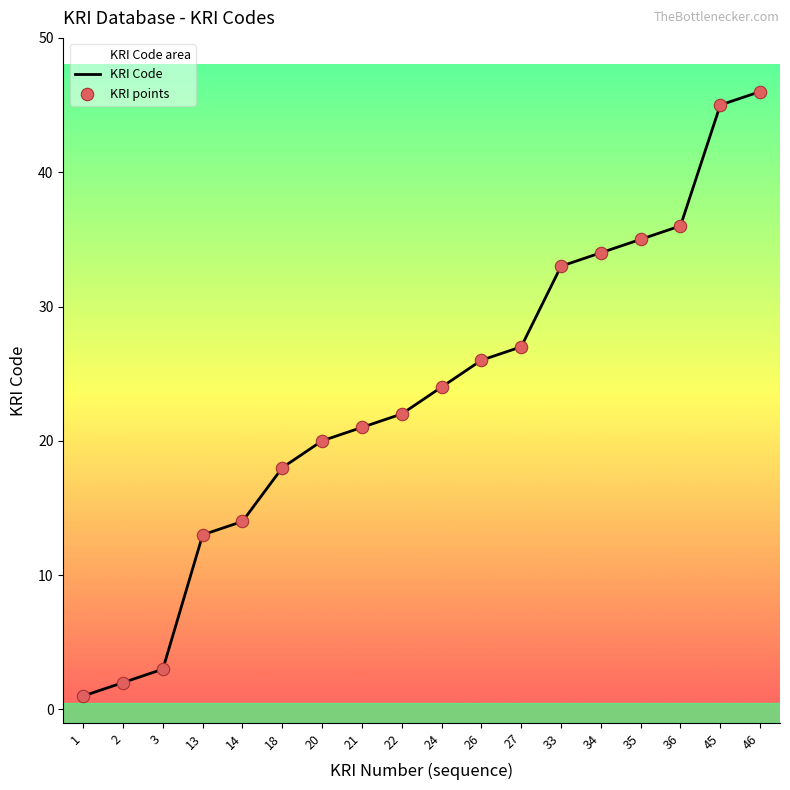

Which series reaches the maximum Y coordinate?

KRI Code